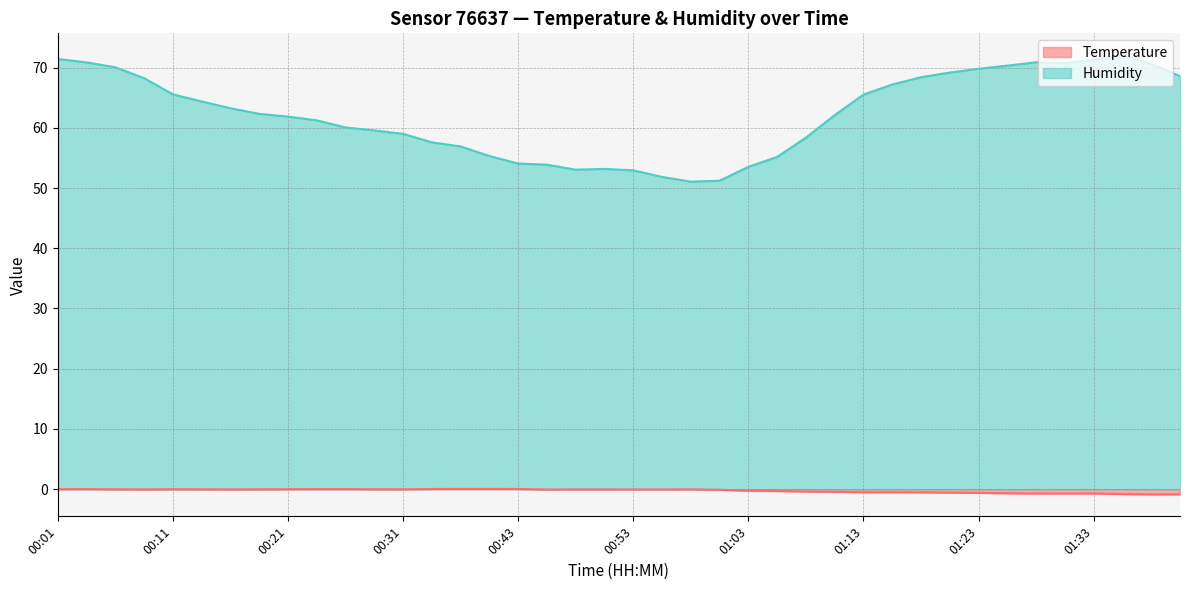

Read the Humidity value at 00:31.

59.0